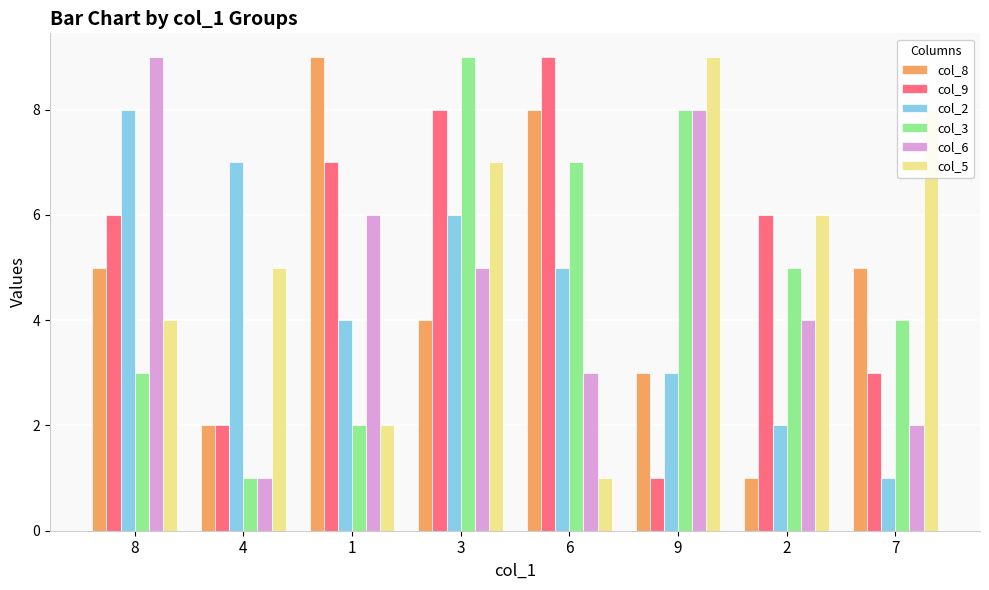

What is the sum of the col_9 values at 7 and 9?

4